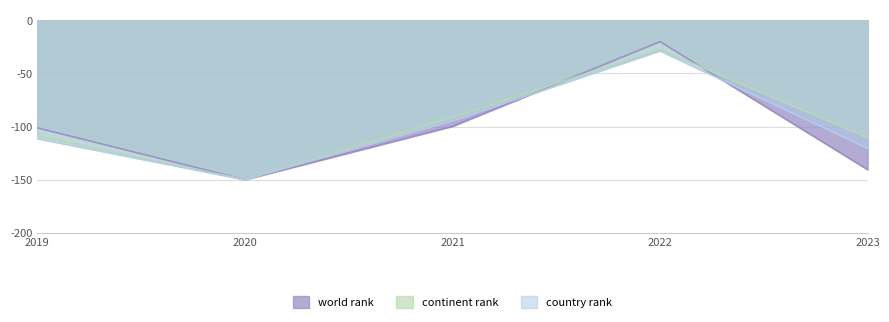

The country rank series shows -150.0 at 2020. True or false?

True